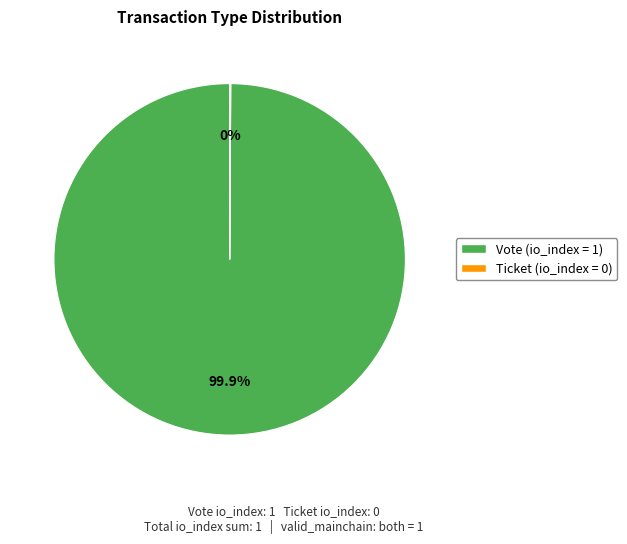

What is the majority slice?

Vote